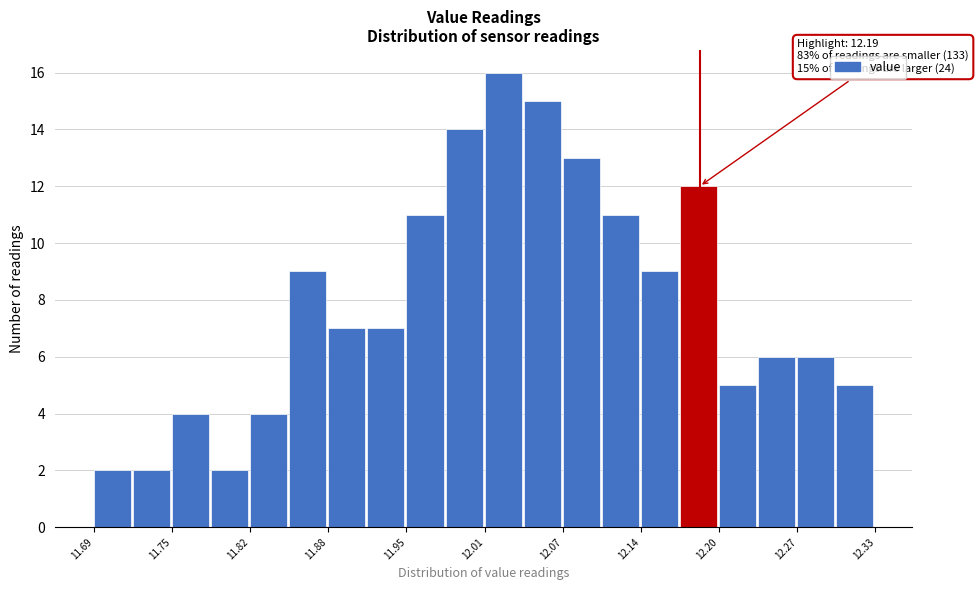

Read against the x-axis, roughly where is the centre of the tallest bar?

12.03